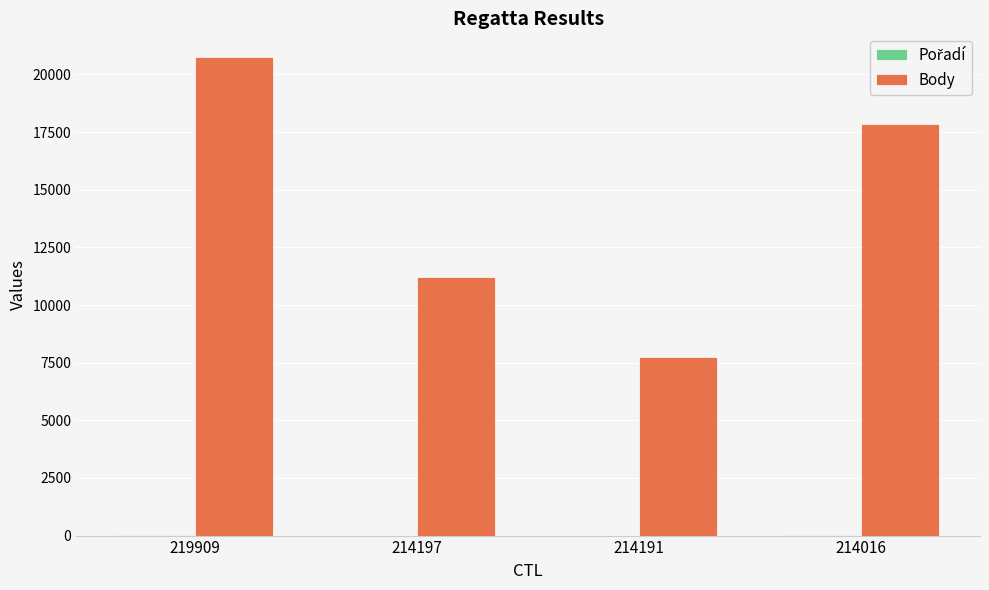

Where is Body nearest to the value 14244?

214197